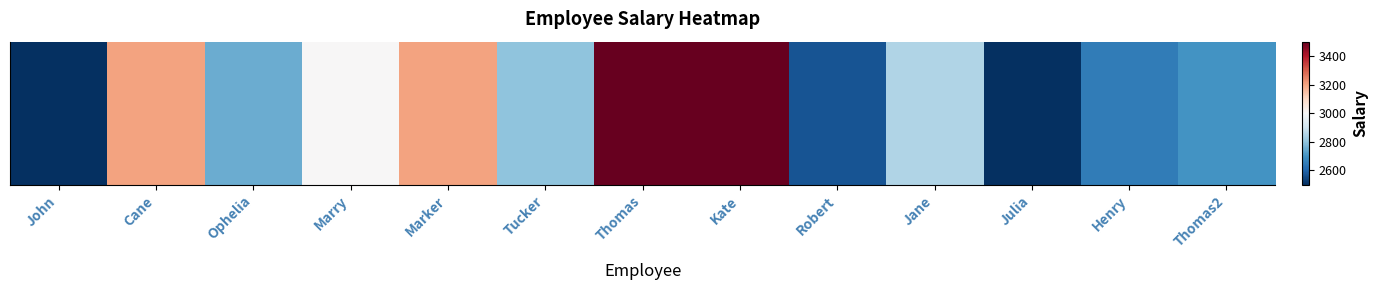

Reading left to right, list all the values displayed in this chart.

John=2500	Cane=3200	Ophelia=2750	Marry=3000	Marker=3200	Tucker=2800	Thomas=3500	Kate=3500	Robert=2570	Jane=2850	Julia=2500	Henry=2650	Thomas2=2700